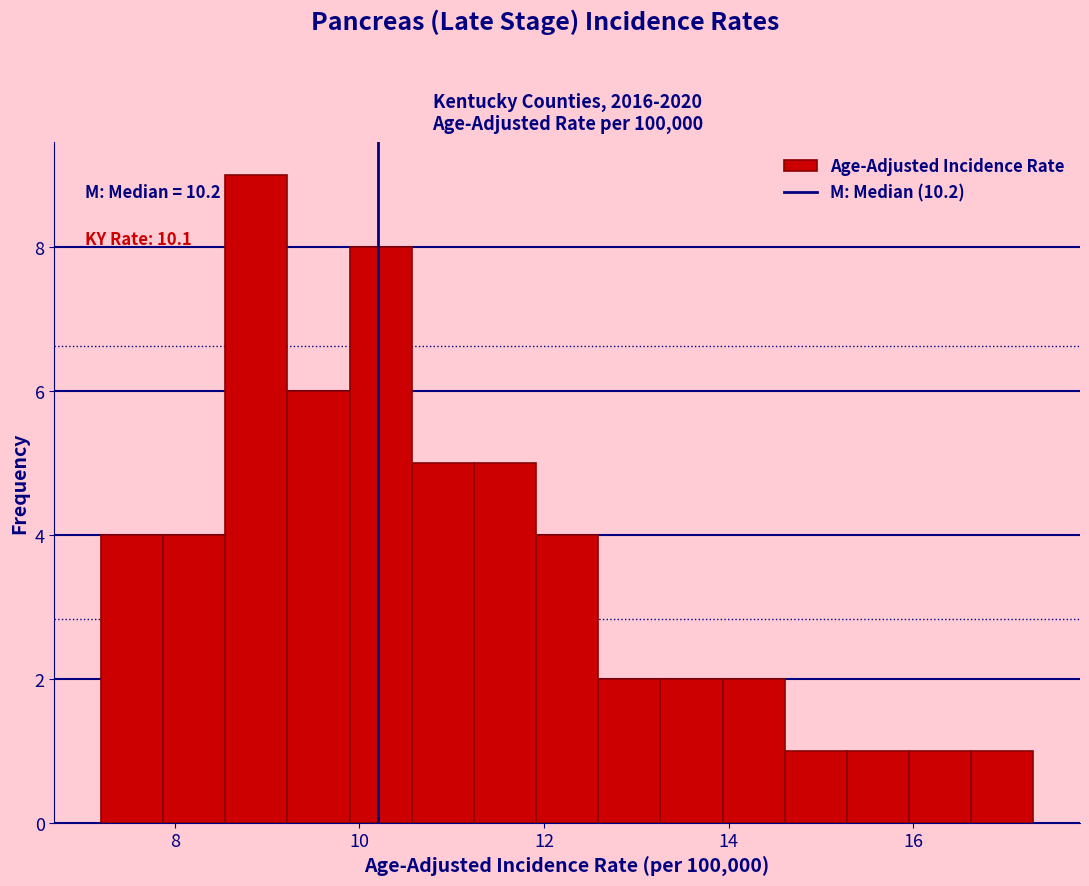

Read against the x-axis, roughly where is the centre of the tallest bar?

8.8